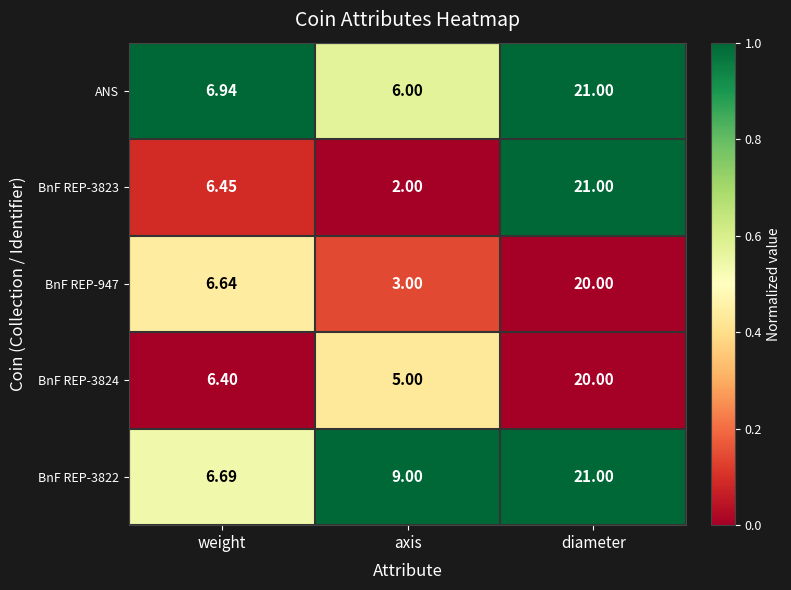

Where does the BnF REP-947 series first go above 6?

weight